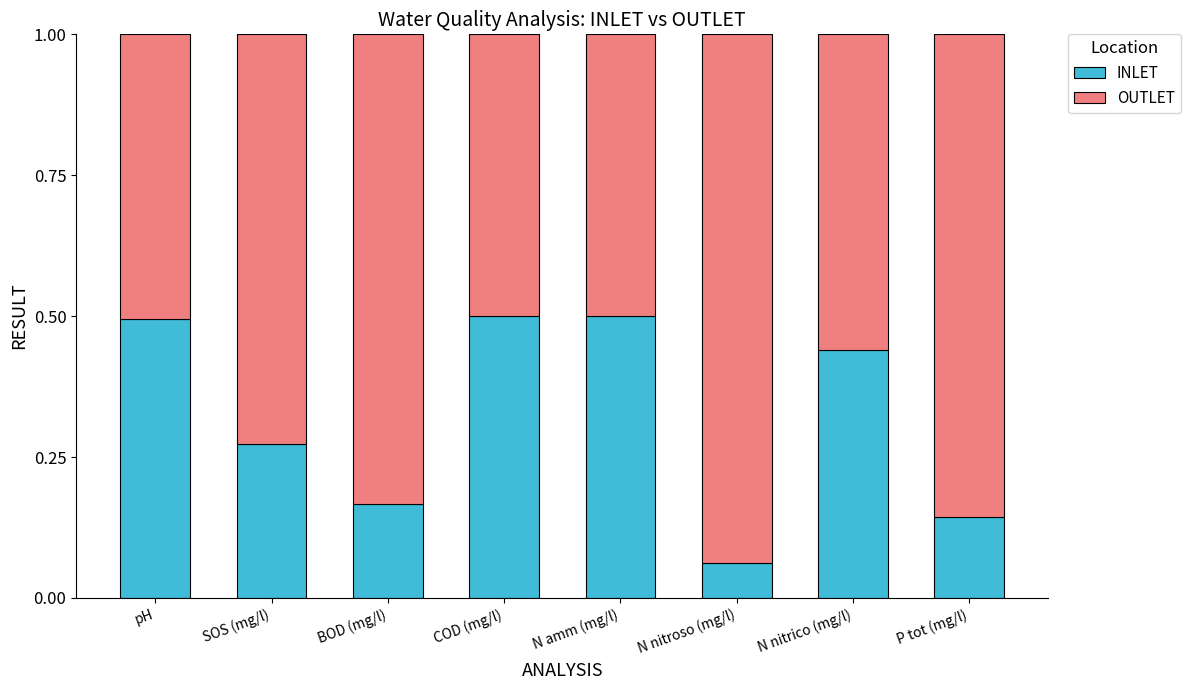

What is the approximate value of INLET at pH?

0.5